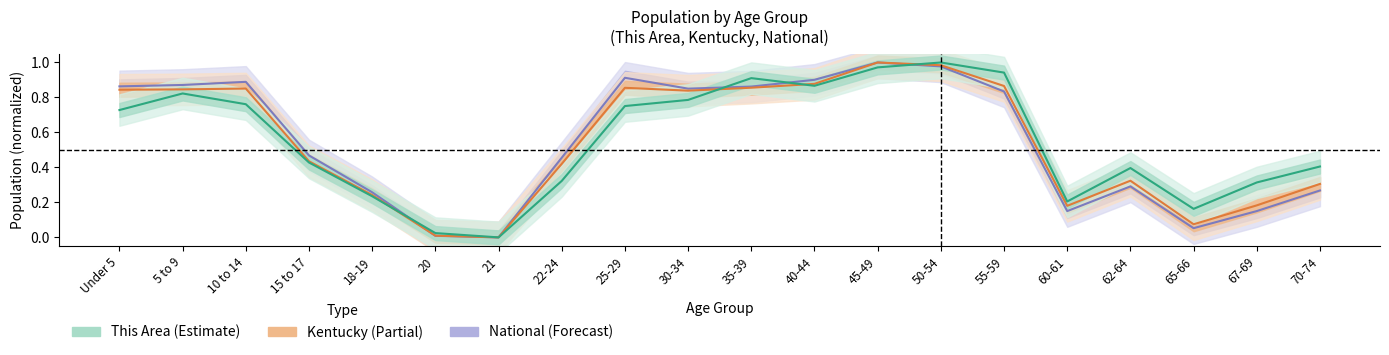

What is the label of the 19th point from the left?

67-69